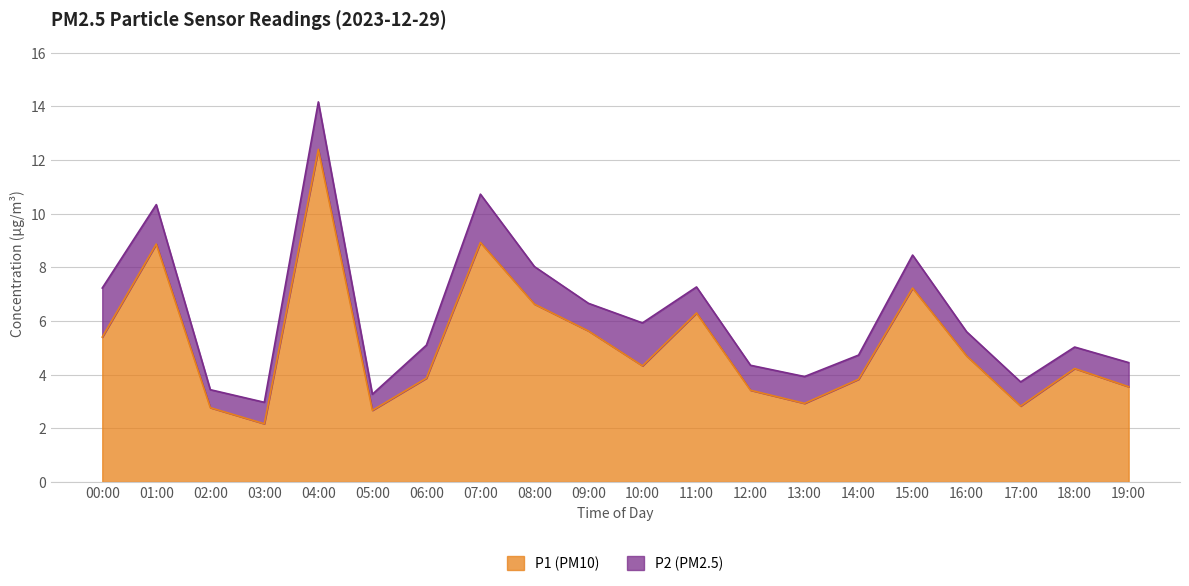

The chart shows a value of 6.9 at 18:00. True or false?

False